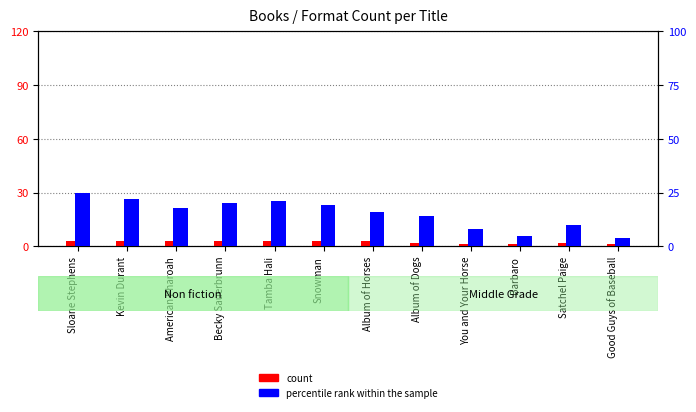

Where is percentile rank within the sample nearest to the value 14?

Album of Dogs